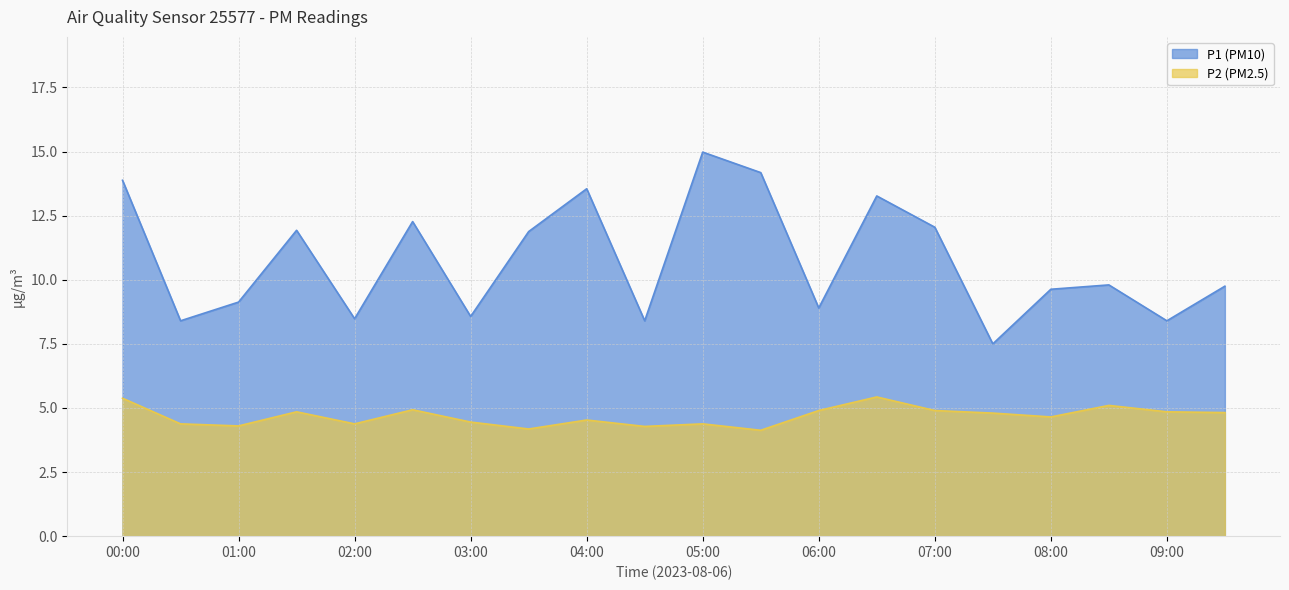

What is the difference between the P2 values at 03:30 and 07:00?

0.7